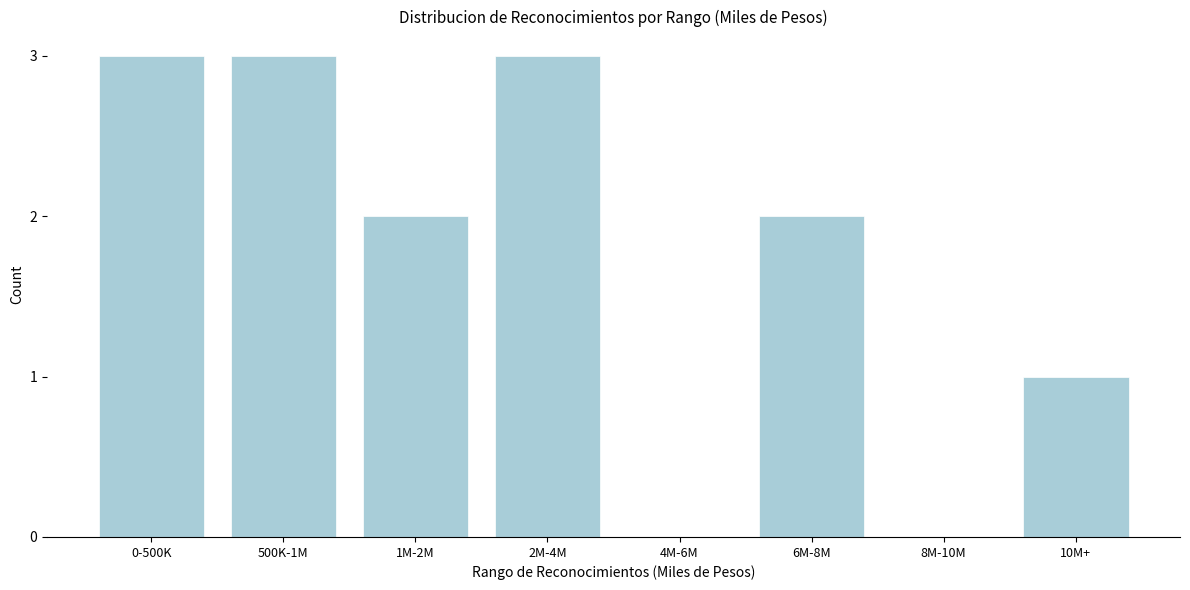

Reading left to right, list all the values displayed in this chart.

0-500K=3	500K-1M=3	1M-2M=2	2M-4M=3	4M-6M=0	6M-8M=2	8M-10M=0	10M+=1